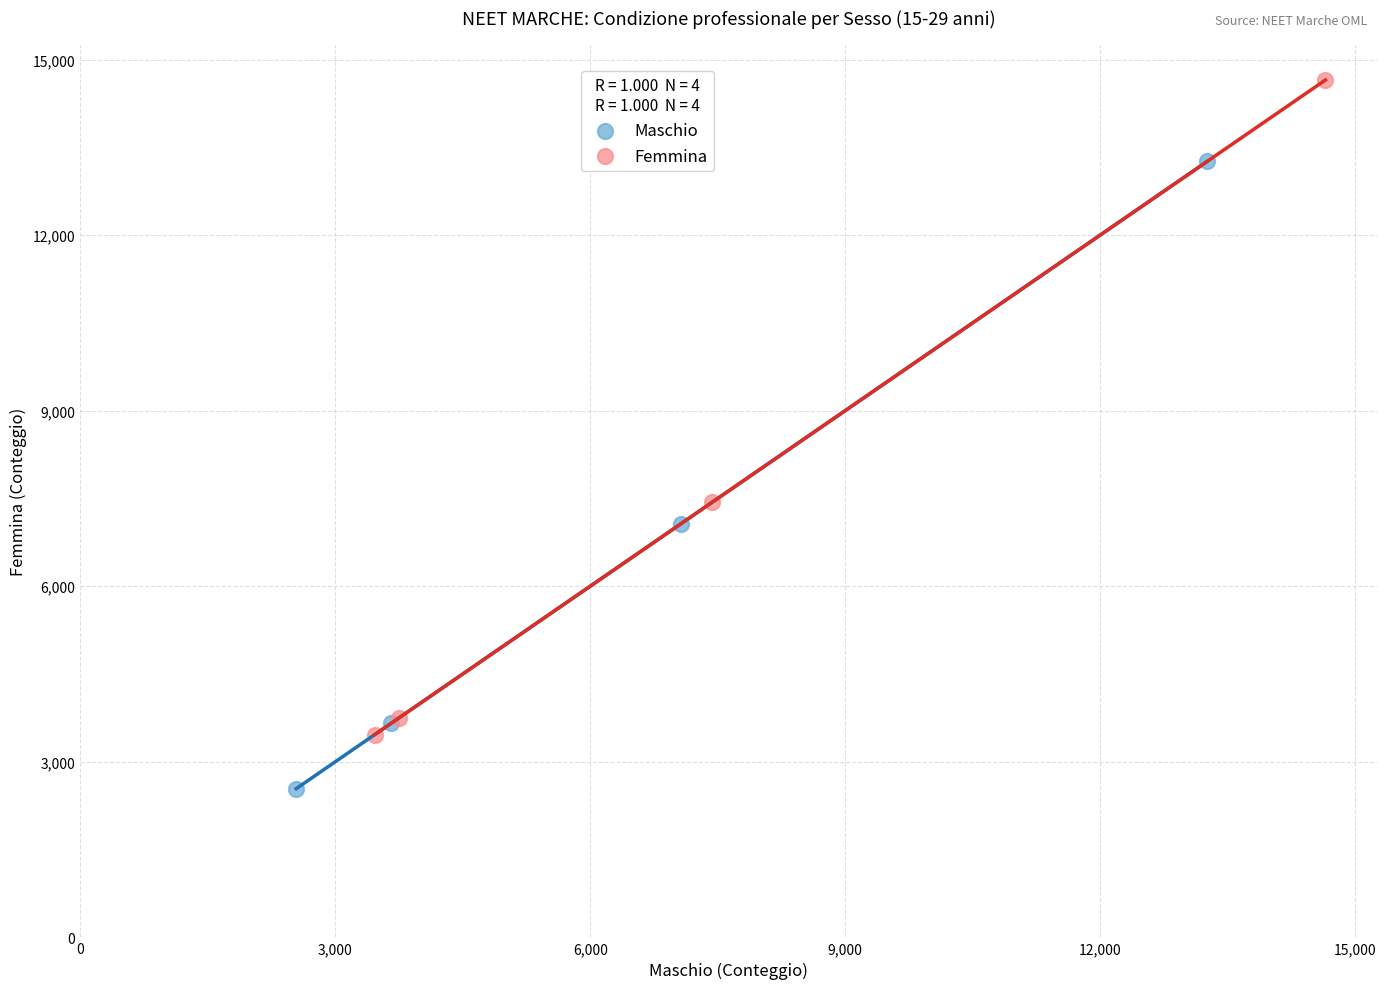

Which series reaches the minimum Y coordinate?

Maschio